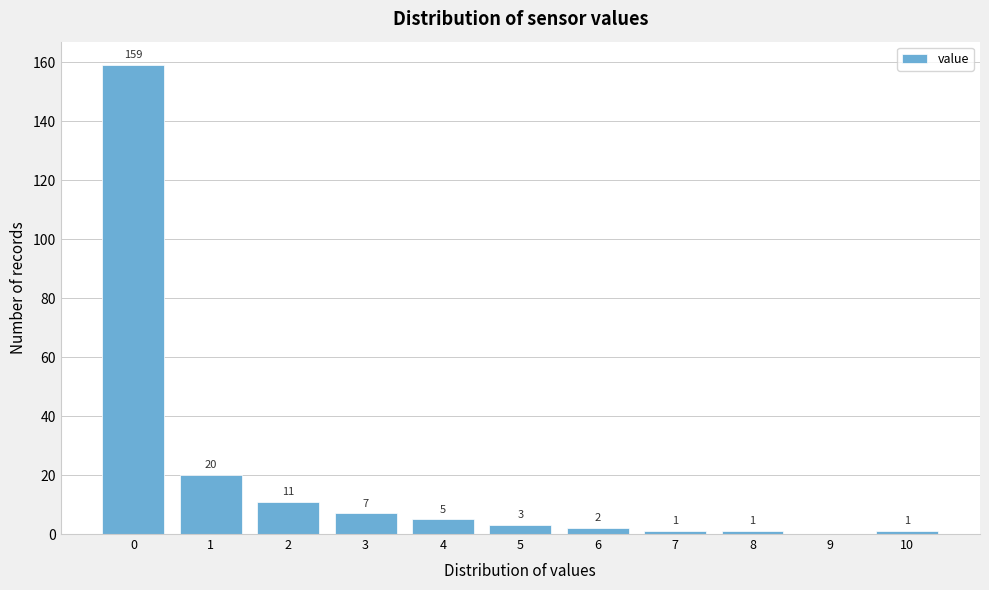

Reading left to right, what are all the values shown in this chart?

0=159	1=20	2=11	3=7	4=5	5=3	6=2	7=1	8=1	9=0	10=1